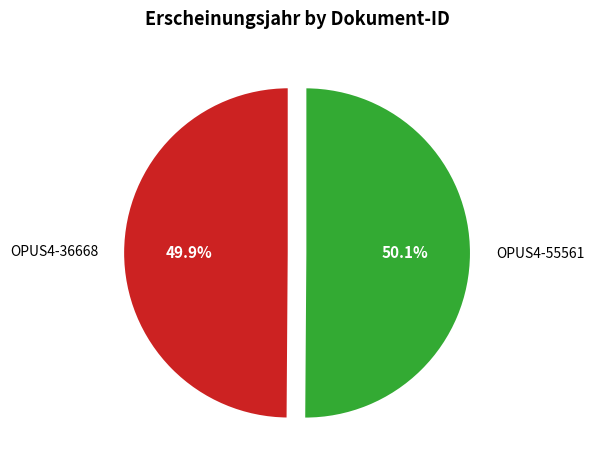

Is there any slice that represents more than half of the pie?

Yes